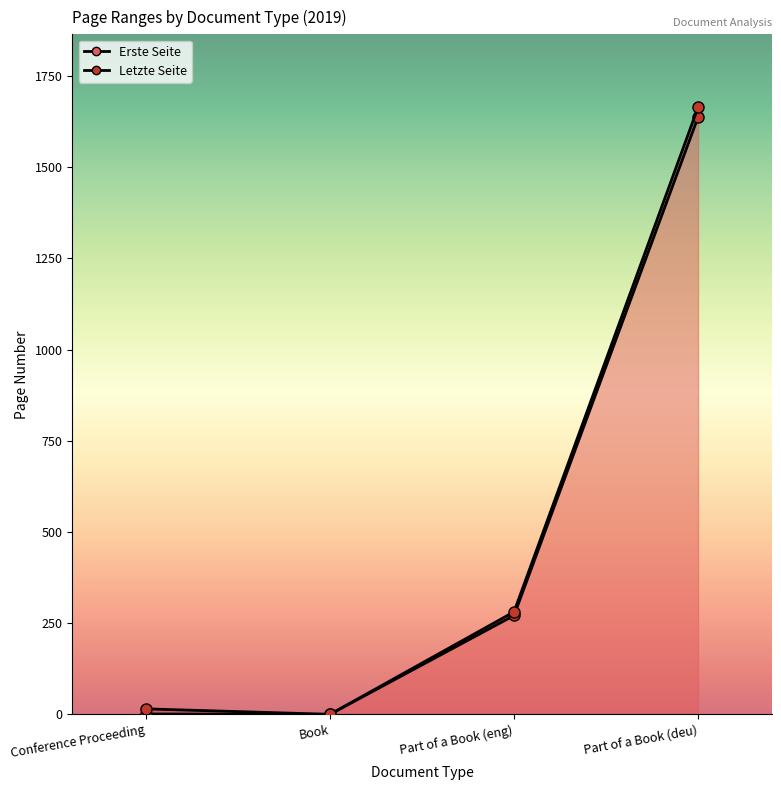

What is the difference between the maximum and minimum values in the Letzte Seite series?

1664